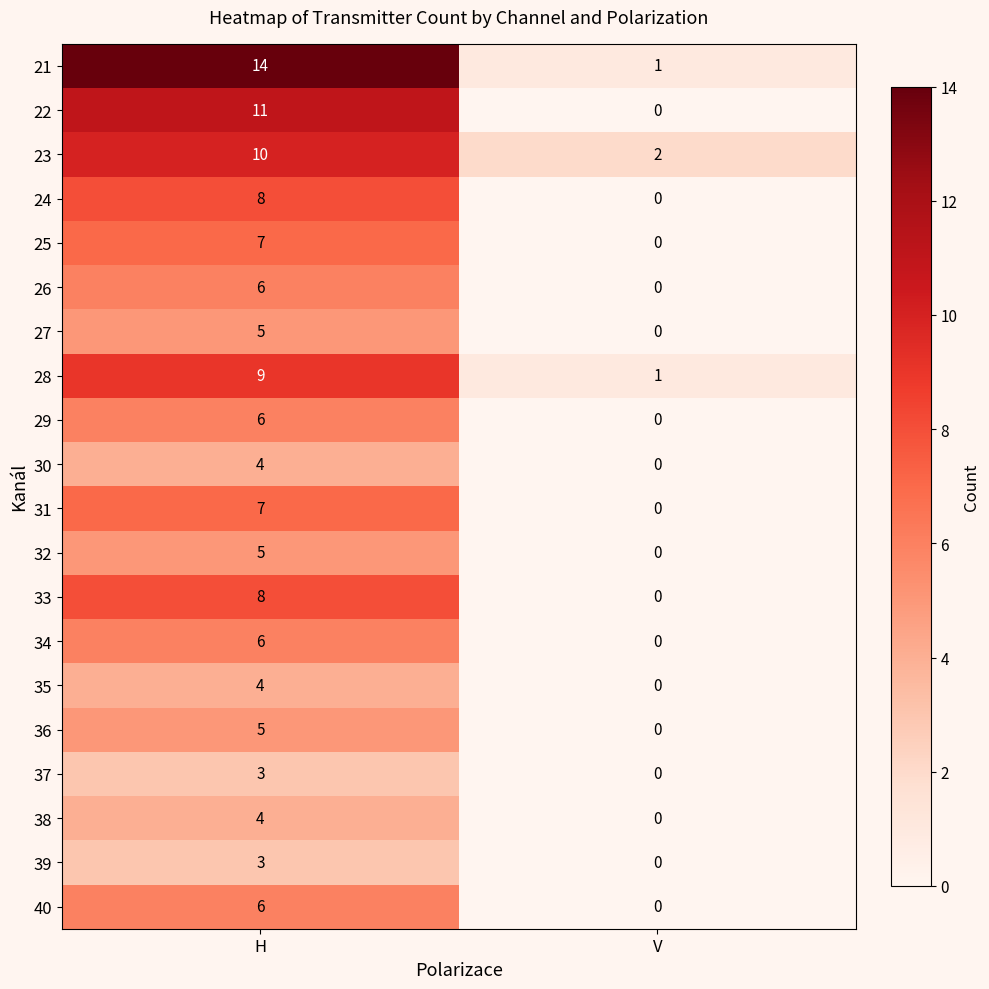

Which category has the lowest value across all series?

V